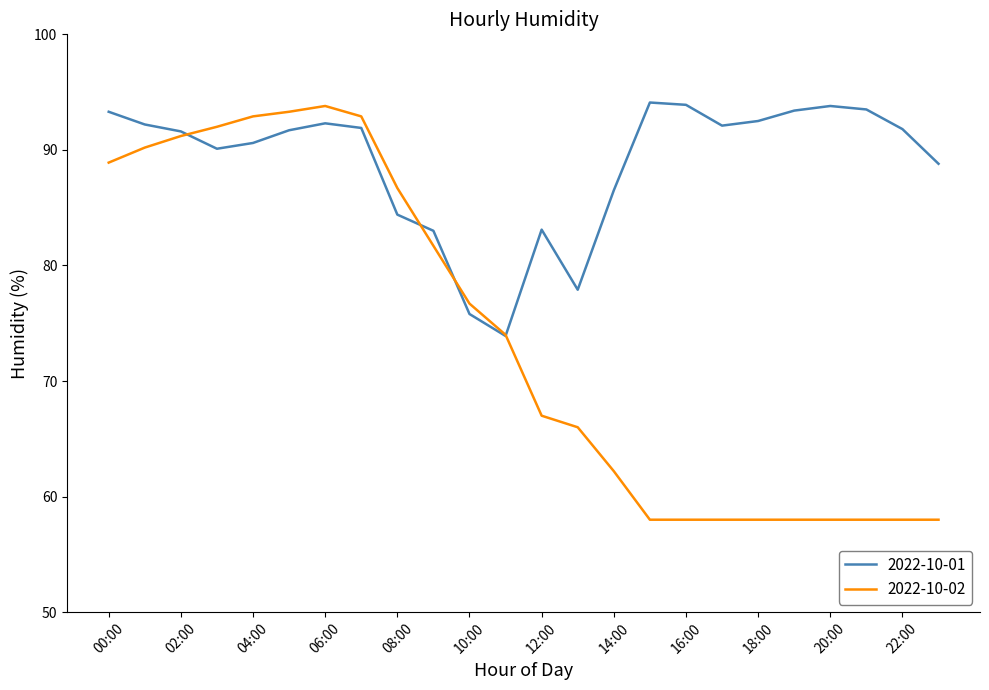

List the series in order of their overall mean, lowest first.

2022-10-02, 2022-10-01